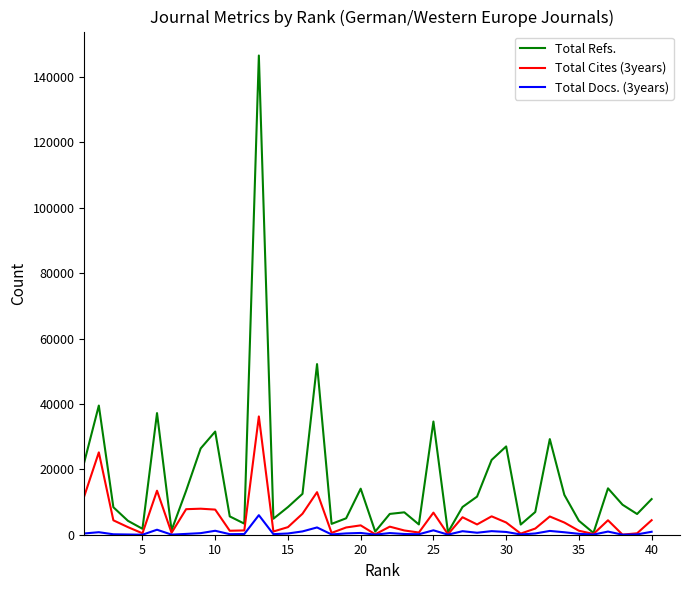

What is the greatest value displayed?

146583